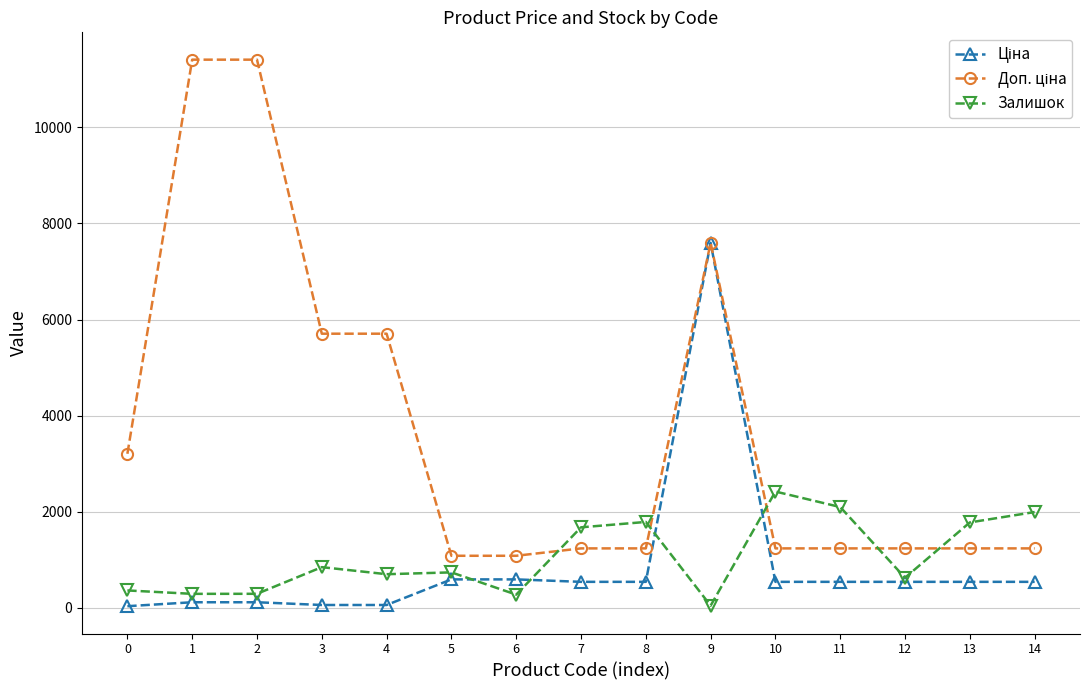

What is the greatest value displayed?

11410.0